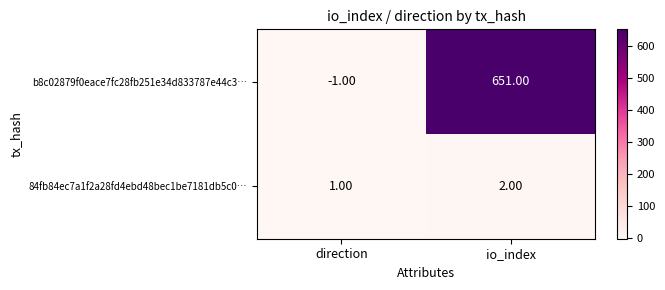

What is the greatest value displayed?

651